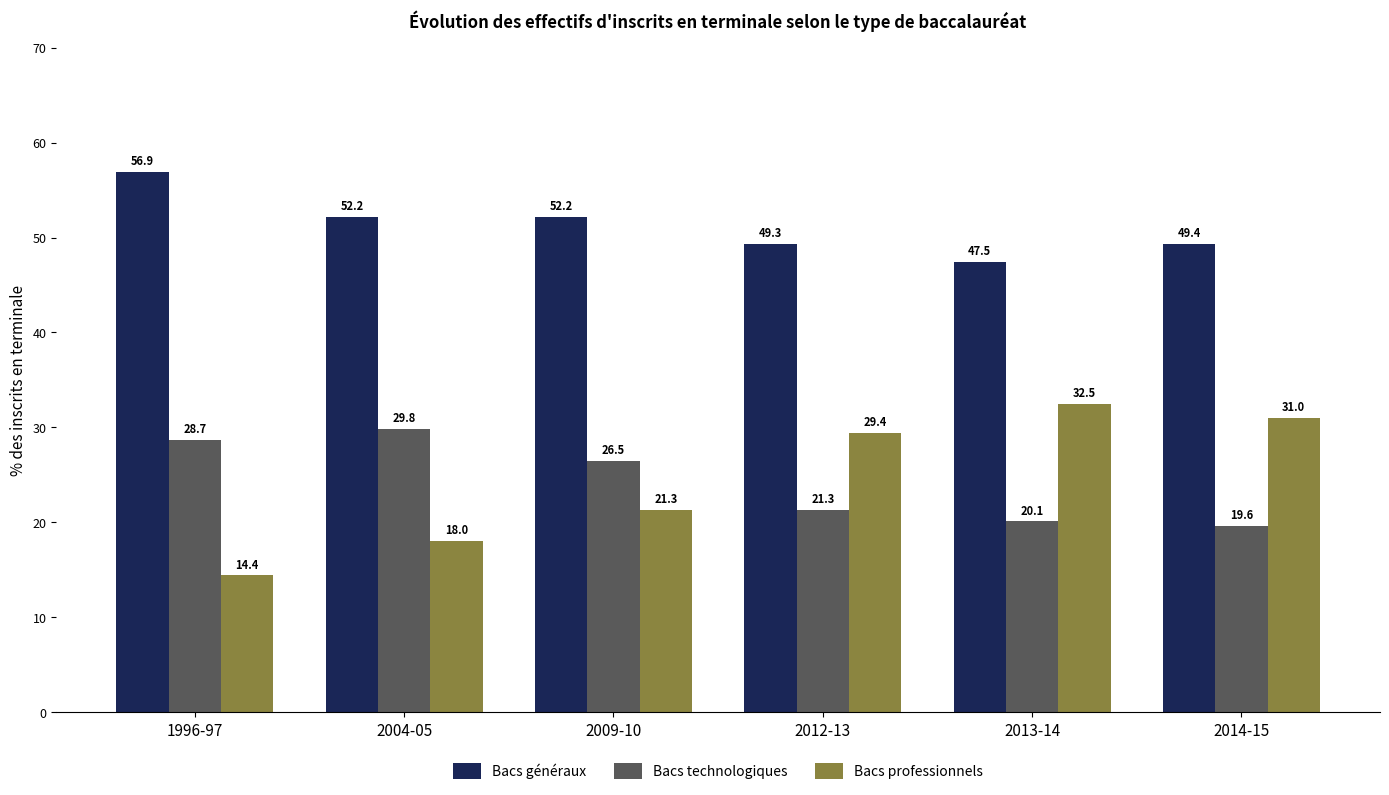

What are all the series names shown in the legend?

Bacs généraux, Bacs technologiques, Bacs professionnels